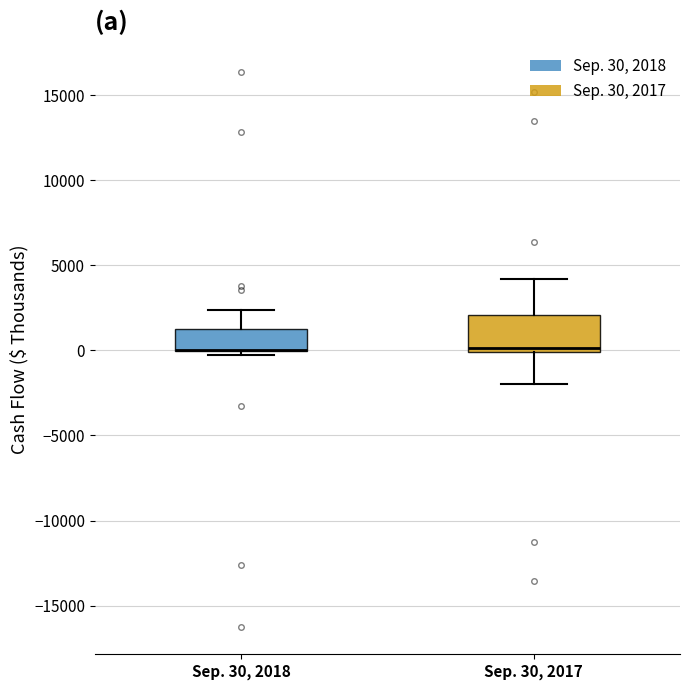

Where does the upper whisker of the box for Sep. 30, 2018 end on the y-axis? The values are not printed on the chart, so give them approximately, as read against the axis.

2500